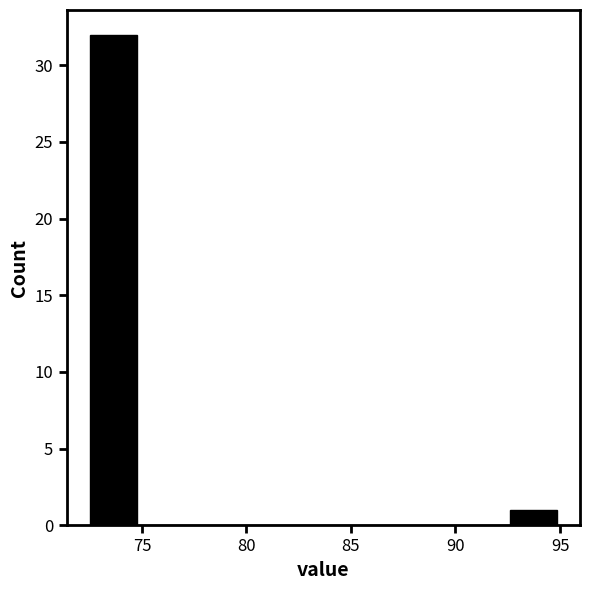

How tall is the bar that spans 92.5 to 95.0 on the x-axis? Neither the bar edges nor the heights are printed on the chart, so give them approximately, as read against the axes.

1